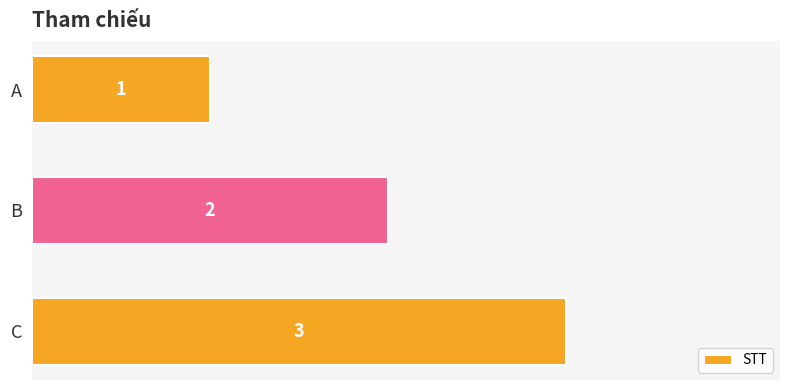

List the labels in order of value, largest first.

C, B, A